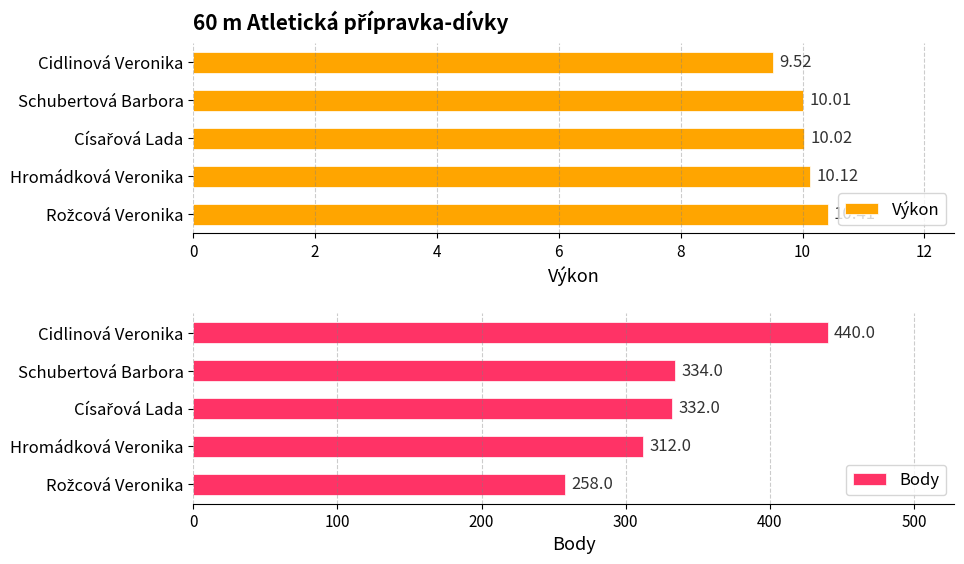

The Výkon series shows 15.3 at Schubertová Barbora. True or false?

False